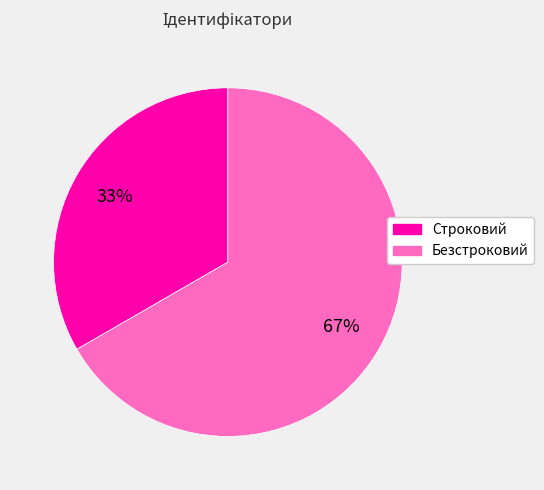

Is the sum of Строковий and Безстроковий greater than half?

Yes